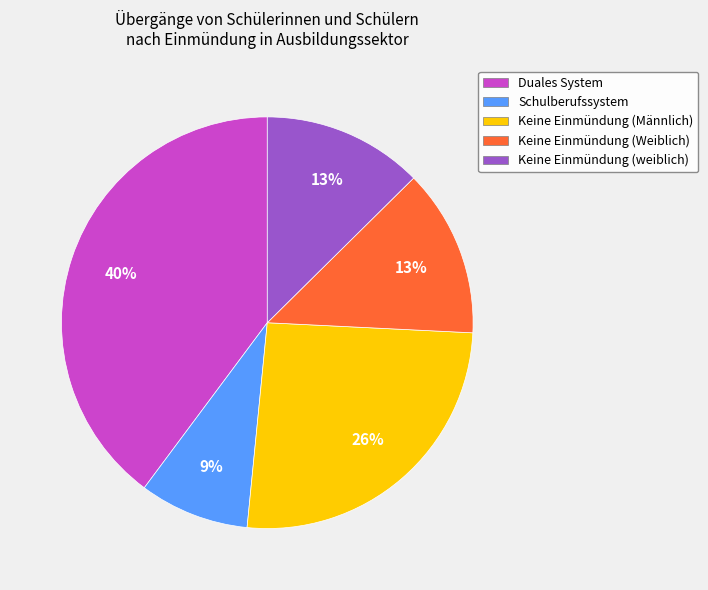

To the nearest percent, what percentage of the pie is Keine Einmündung (Männlich)?

26%